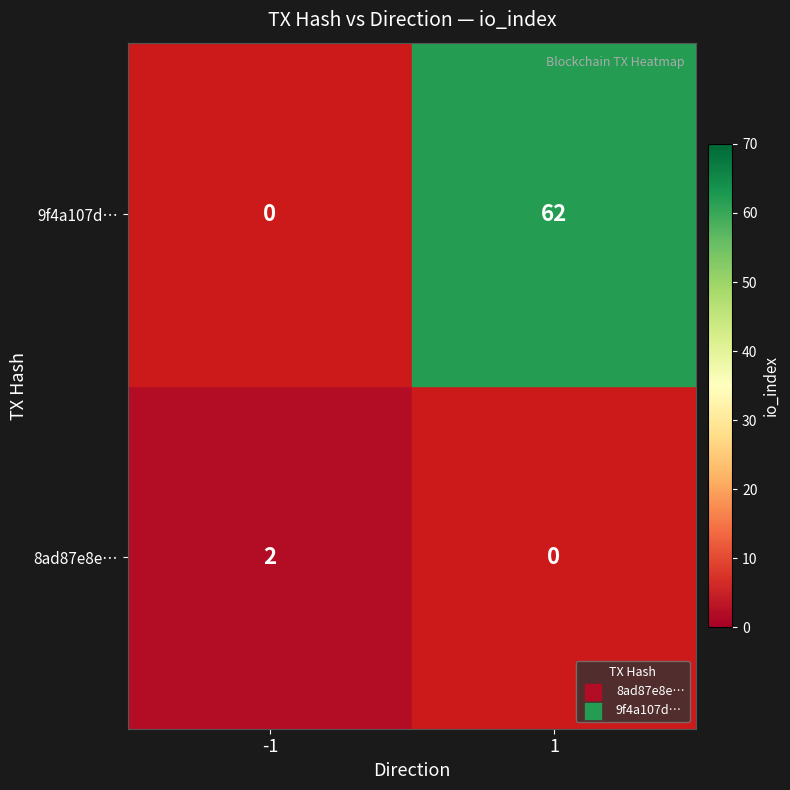

What is the total value across all series at 1?

62